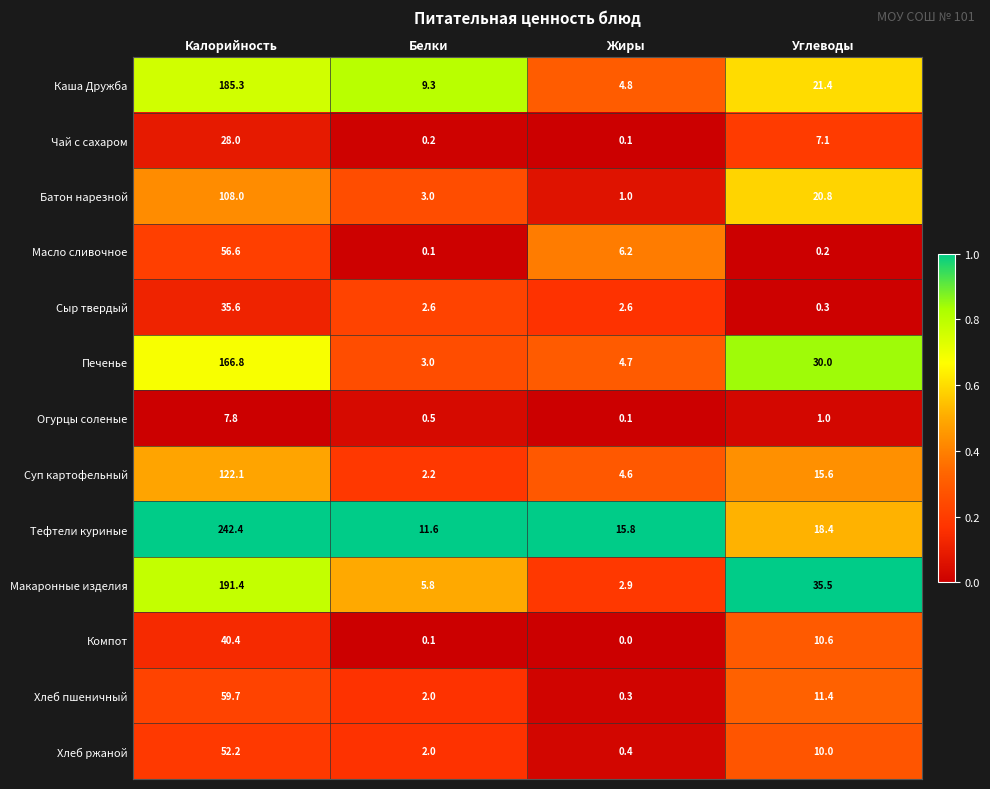

Where does the Компот series first go above 10?

Калорийность